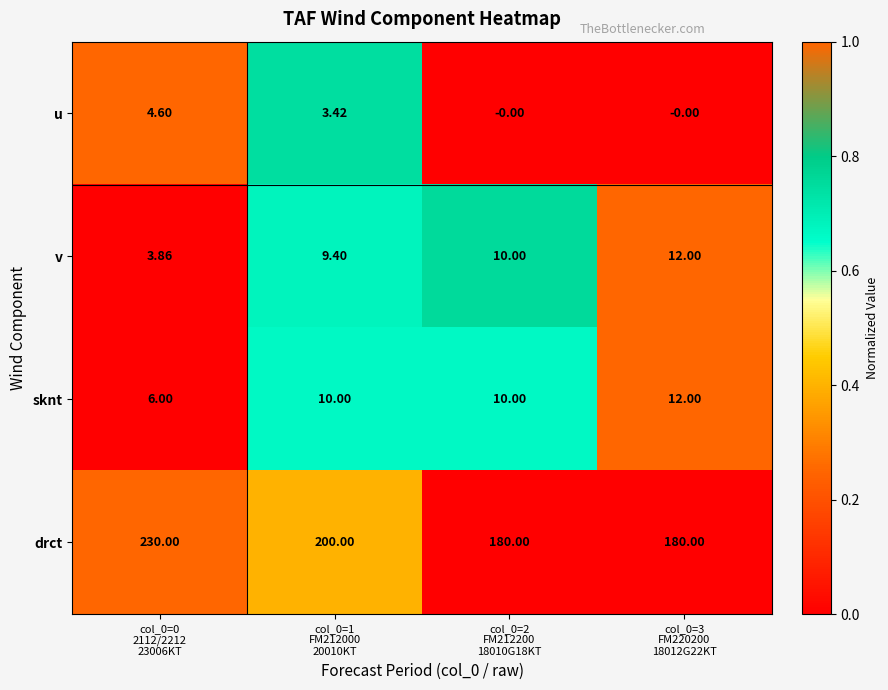

How many series are shown in this chart?

4